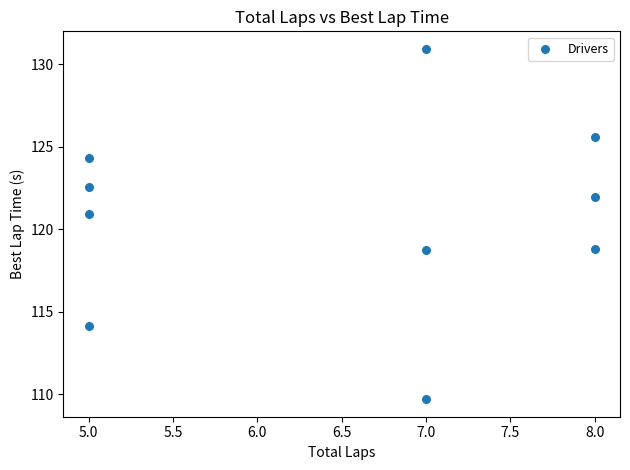

What is the range of X values (max minus min)?

3.0